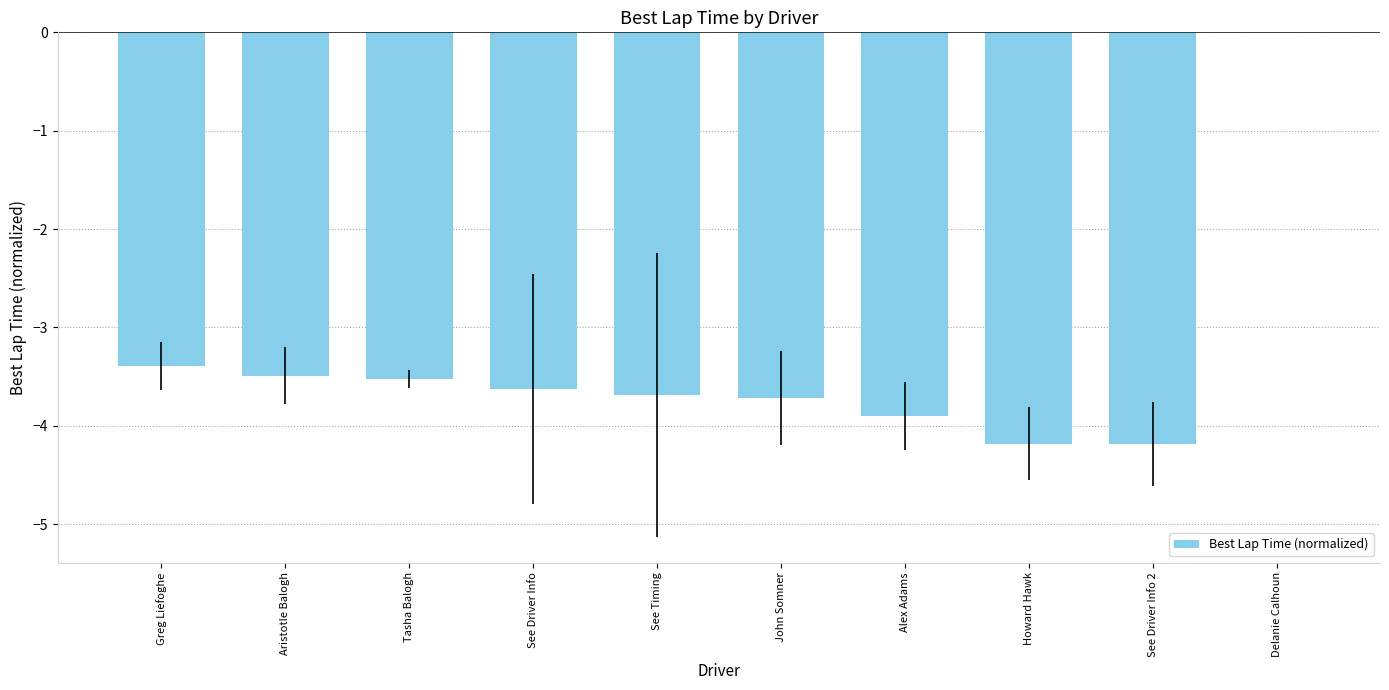

Which has a higher value, See Timing or Greg Liefoghe?

Greg Liefoghe